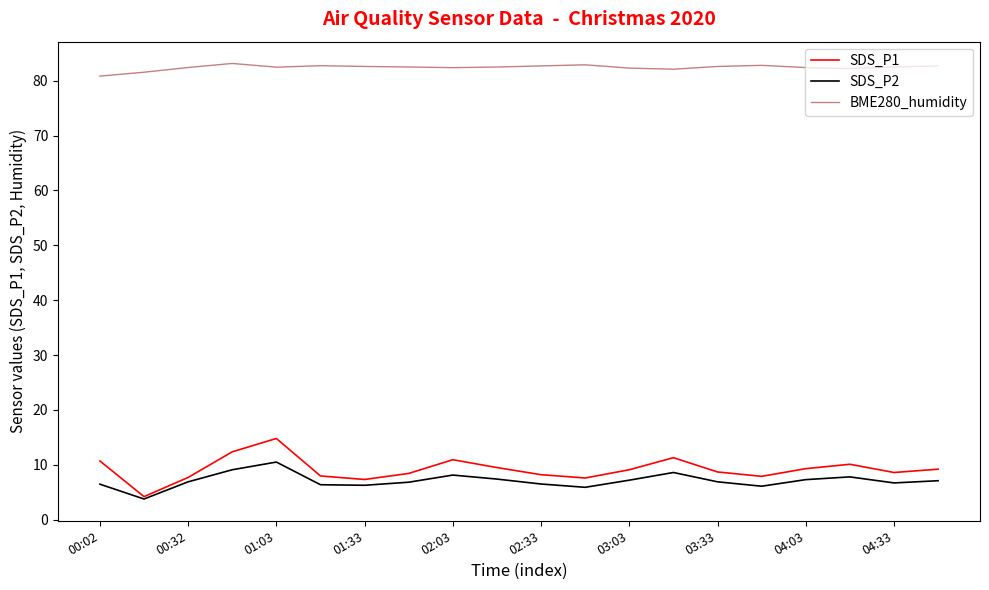

Which series has the largest total across all categories?

BME280_humidity